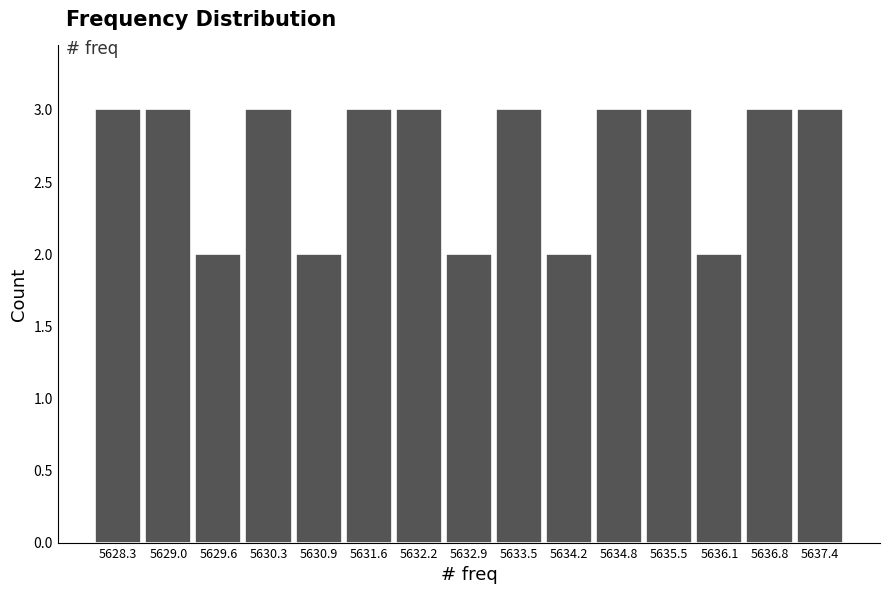

Reading left to right, transcribe this chart: for each bar, give the range it covers on the x-axis and its height. Neither the bar edges nor the heights are printed on the chart, so give them approximately, as read against the axes.

5628.00 to 5628.65: 3
5628.65 to 5629.30: 3
5629.30 to 5629.95: 2
5629.95 to 5630.60: 3
5630.60 to 5631.25: 2
5631.25 to 5631.90: 3
5631.90 to 5632.55: 3
5632.55 to 5633.20: 2
5633.20 to 5633.85: 3
5633.85 to 5634.50: 2
5634.50 to 5635.15: 3
5635.15 to 5635.80: 3
5635.80 to 5636.45: 2
5636.45 to 5637.10: 3
5637.10 to 5637.75: 3